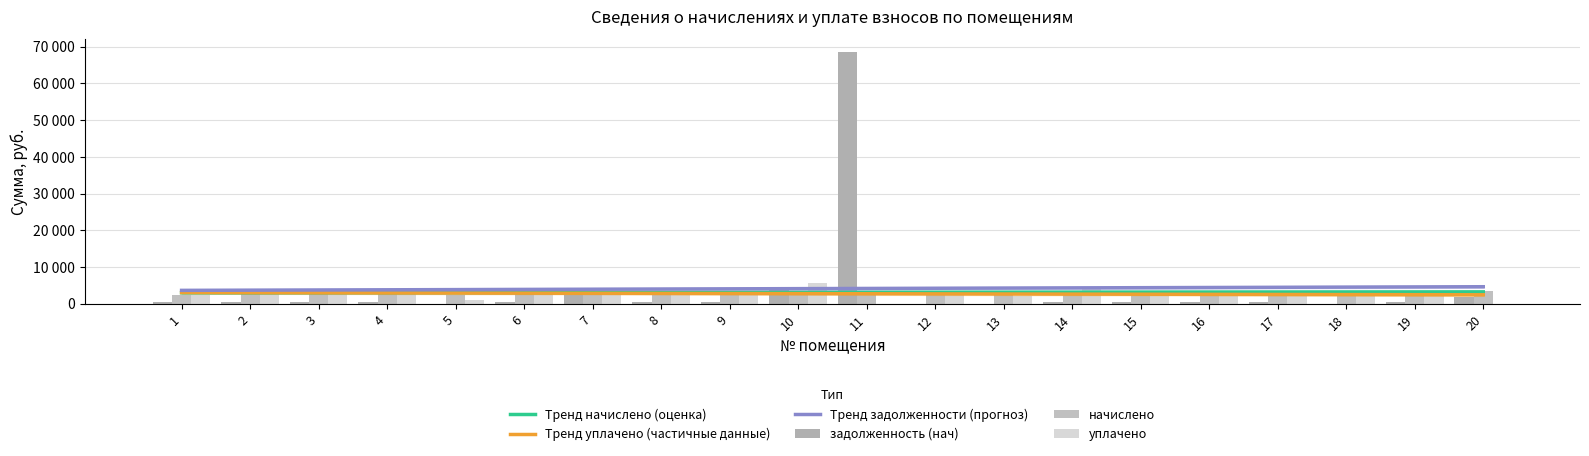

At which category is the sum across all series the highest?

11